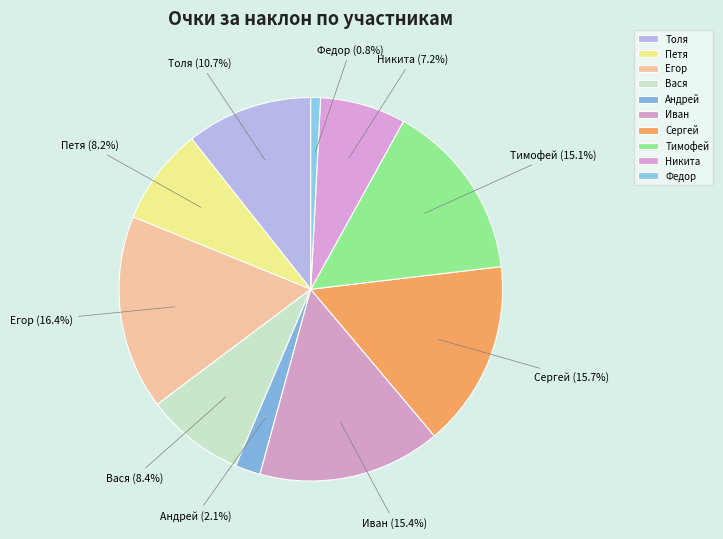

True or false: Вася accounts for 8% of the total.

True